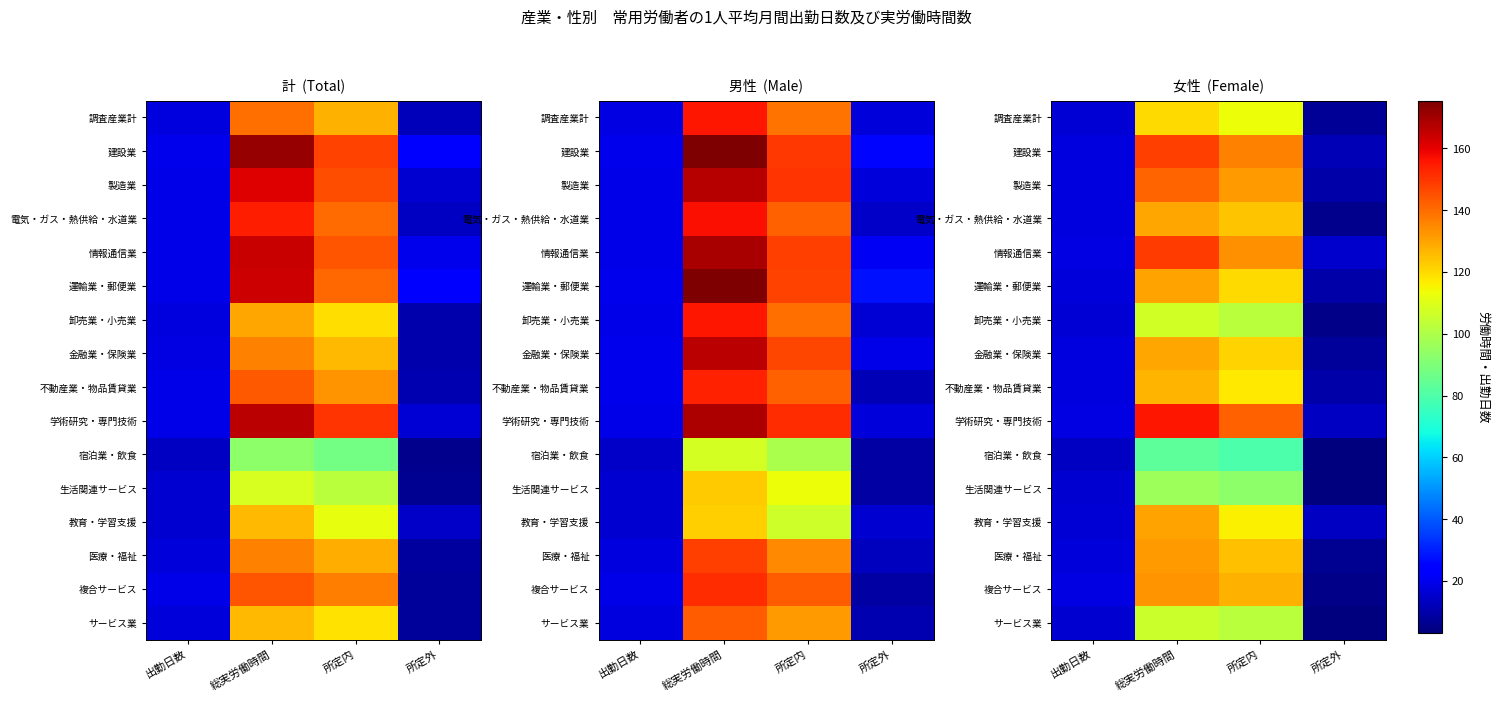

True or false: 建設業 has a value of 136.4 at 所定内.

True